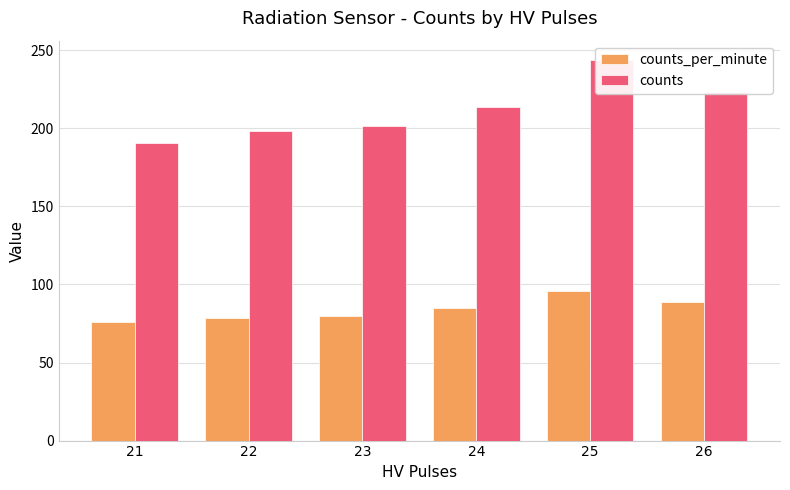

What is the difference between the highest and lowest values at 24?

129.3